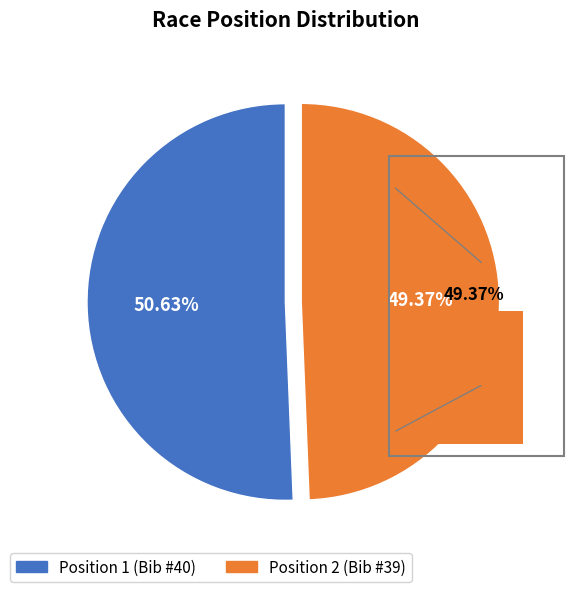

What is the change in value from 1 to 2?

-1